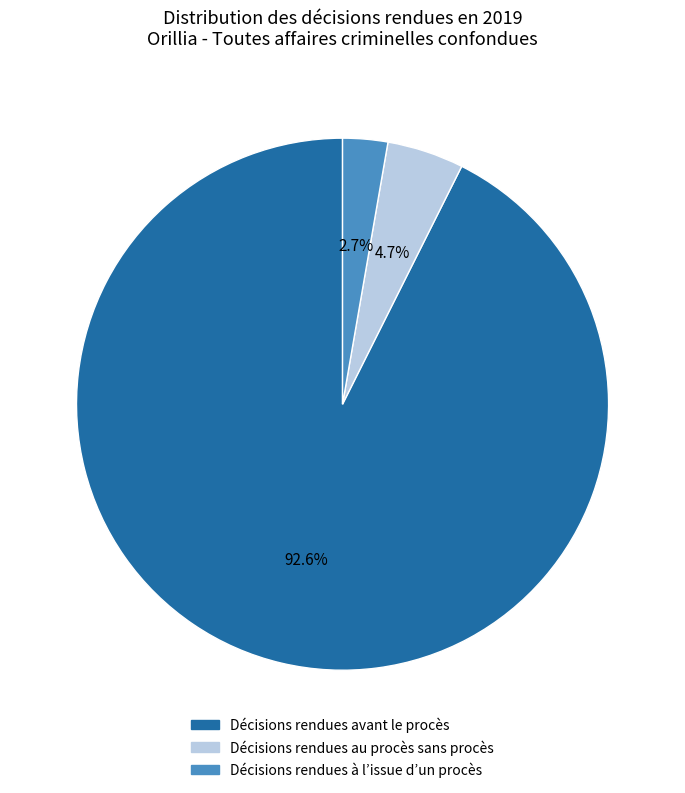

Is there a majority slice in this chart?

Yes